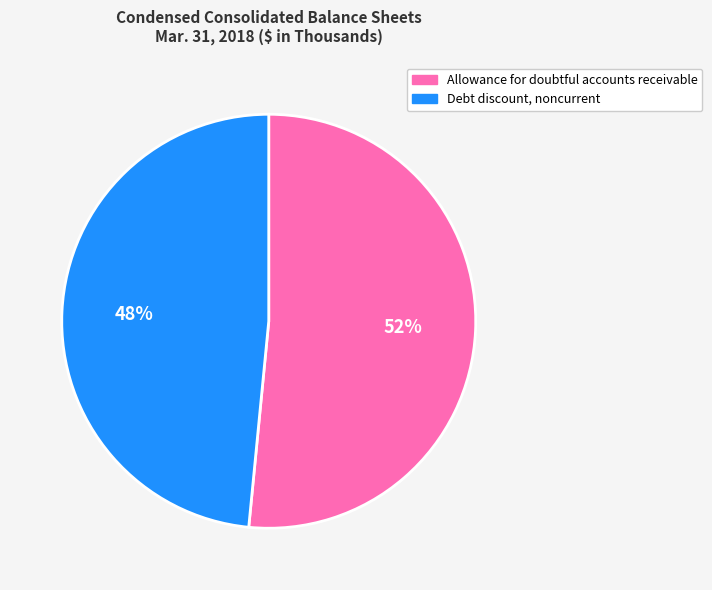

Rank the categories by value from lowest to highest.

Debt discount, noncurrent, Allowance for doubtful accounts receivable